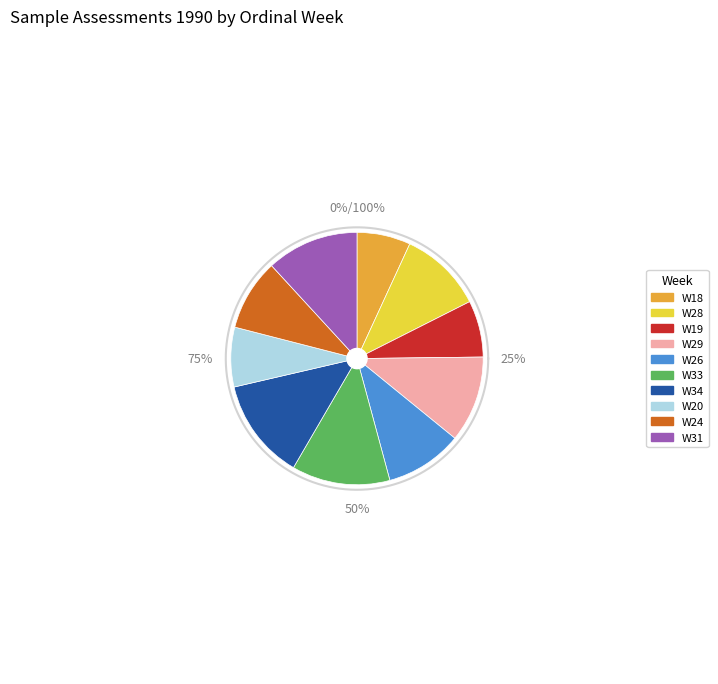

Which category has the smallest portion of the pie?

W18